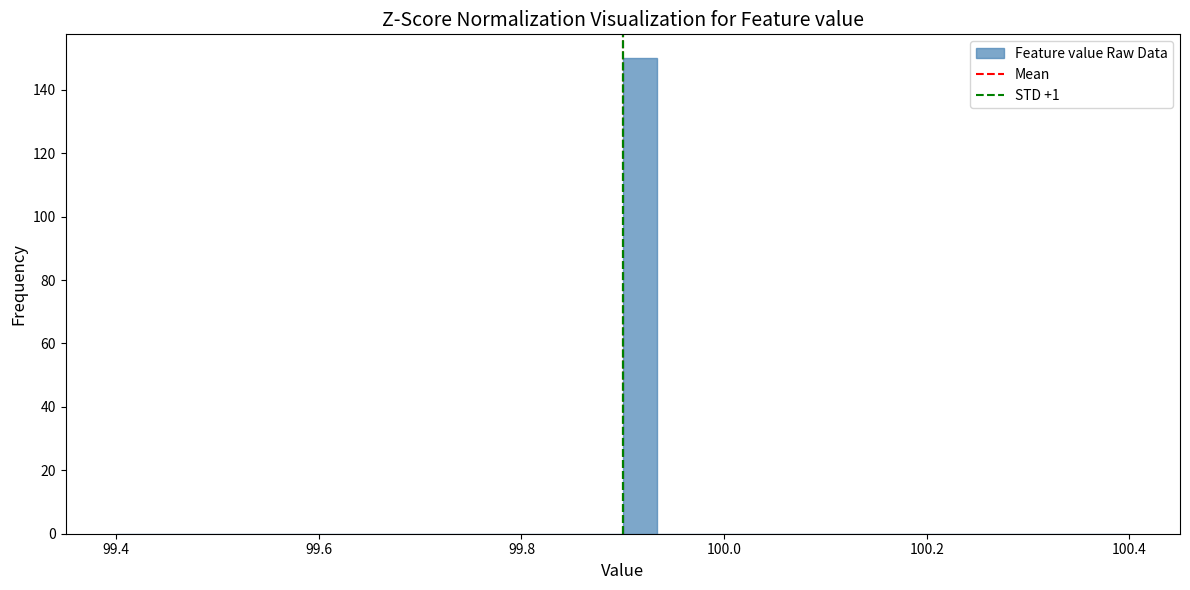

Read against the x-axis, roughly where is the centre of the tallest bar?

99.92